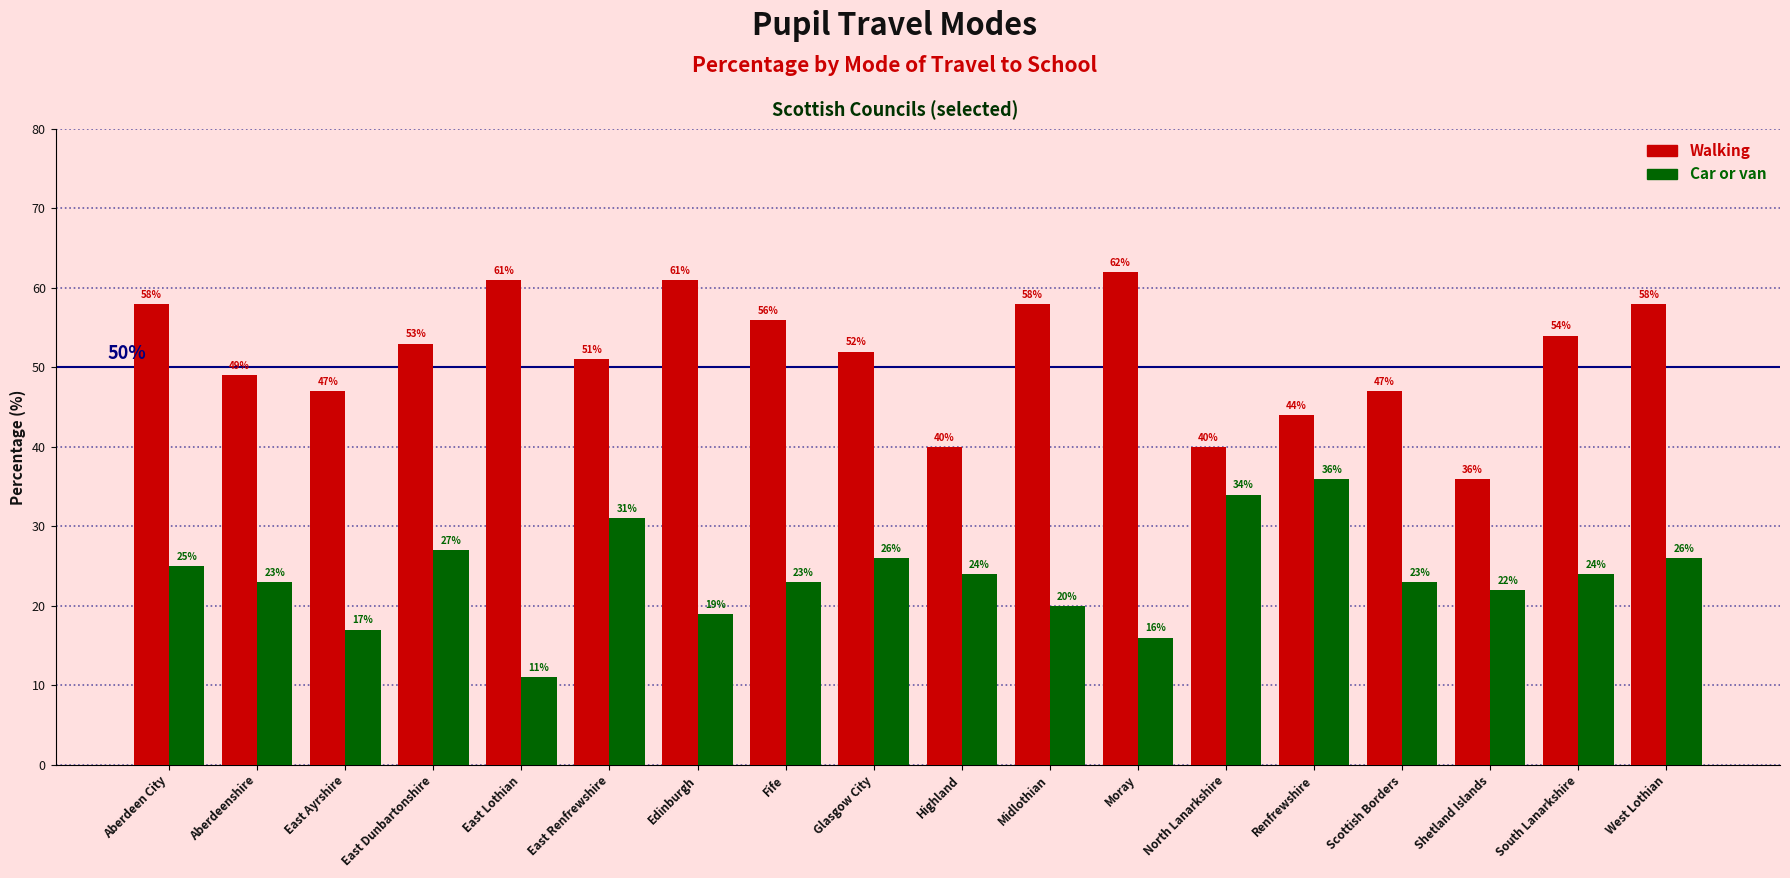

Which category has the lowest value across all series?

East Lothian